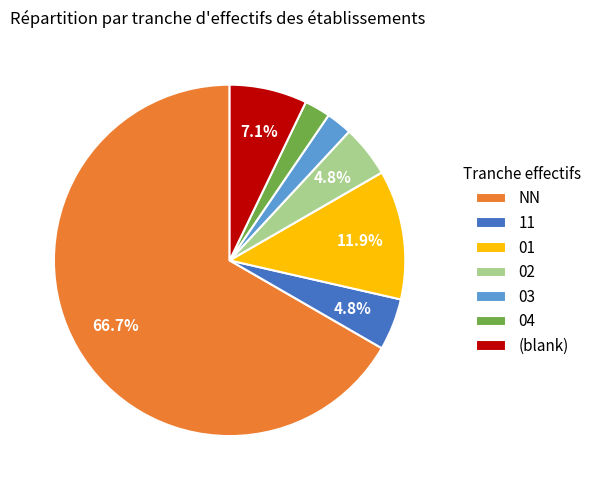

Is 01 the majority of the pie?

No